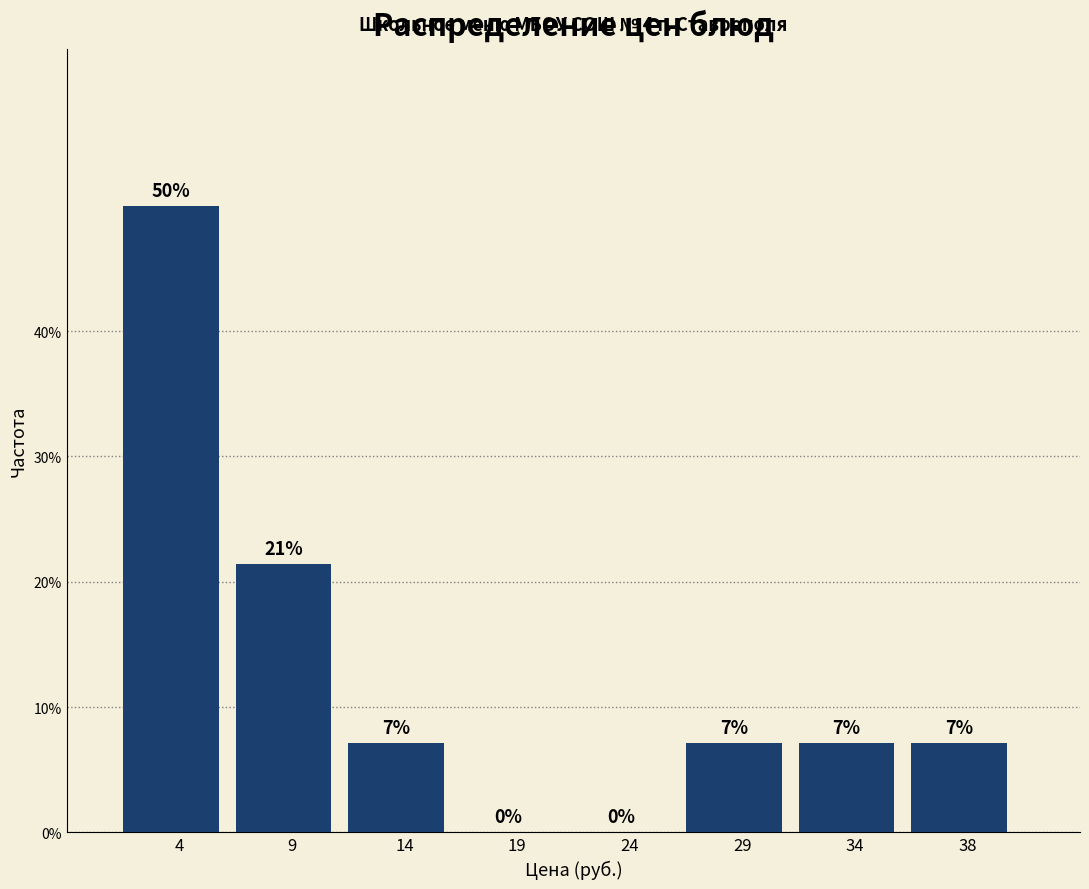

Are the bars horizontal?

No